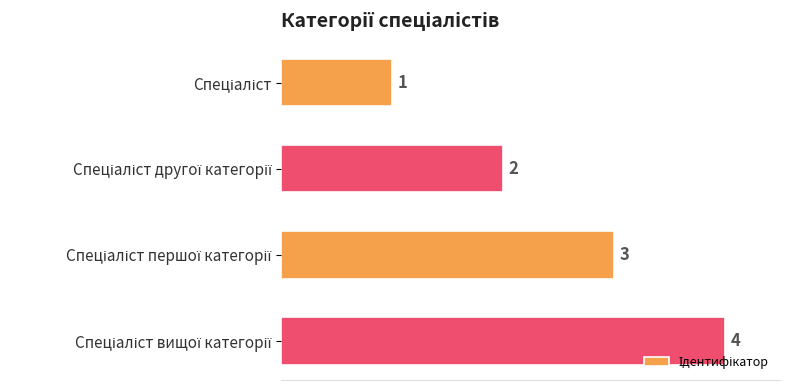

What is the smallest value displayed?

1